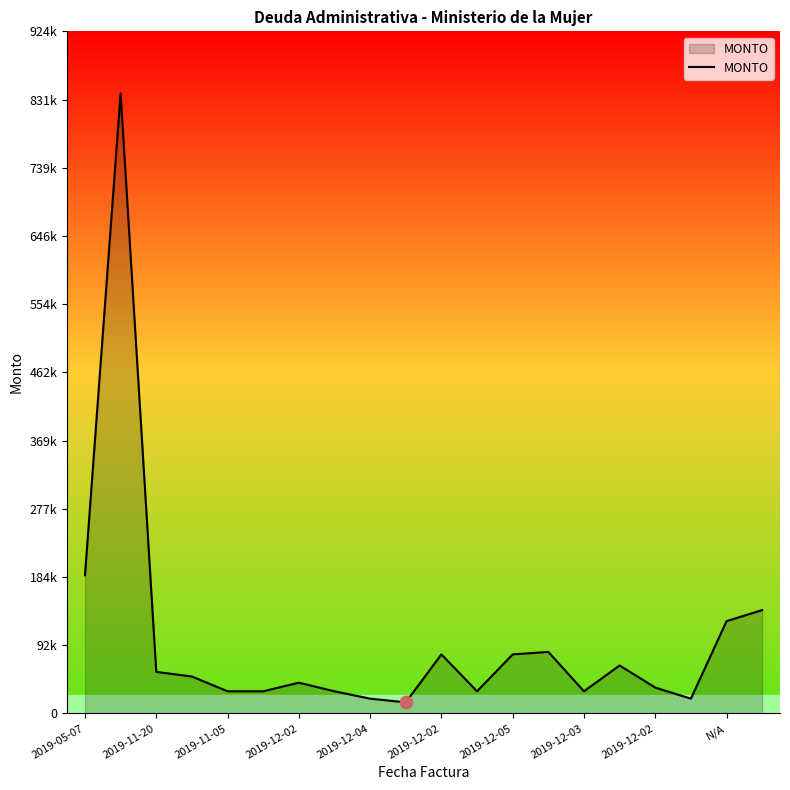

Does the chart have visible grid lines?

No